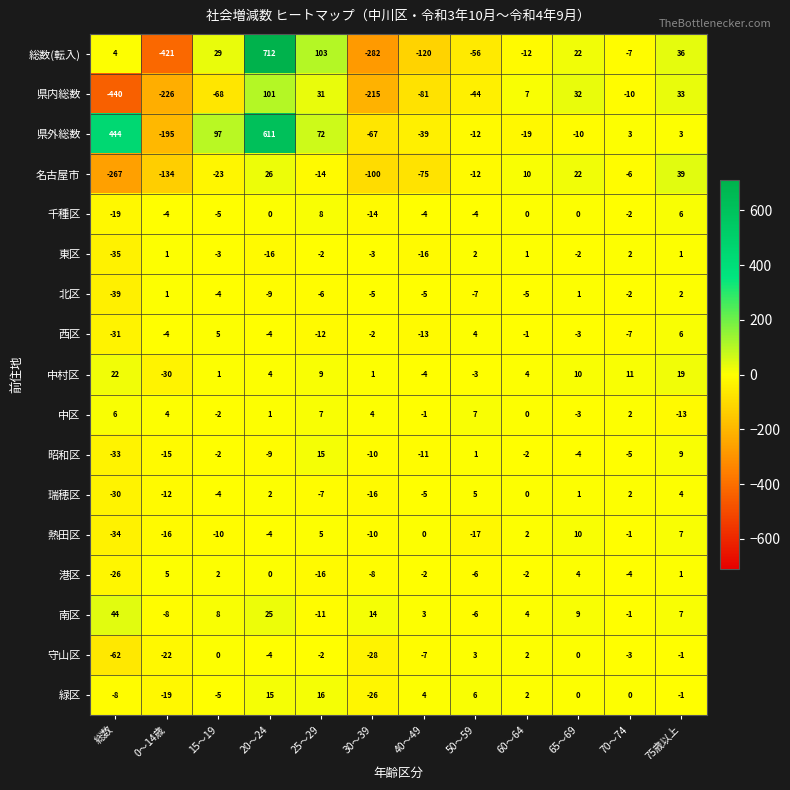

What is the difference between the second highest and minimum values in the 瑞穂区 series?

34